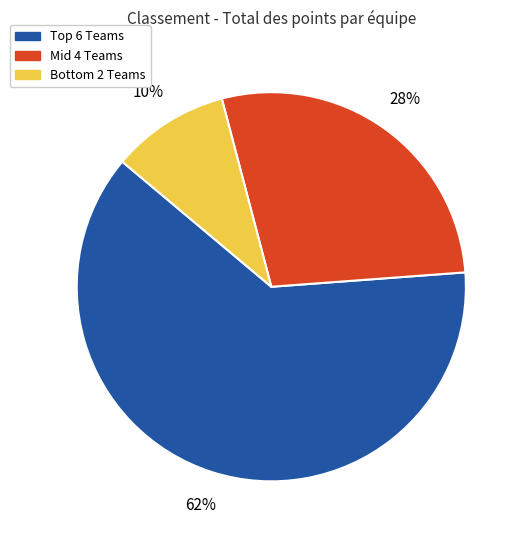

Count the number of slices in the pie.

3